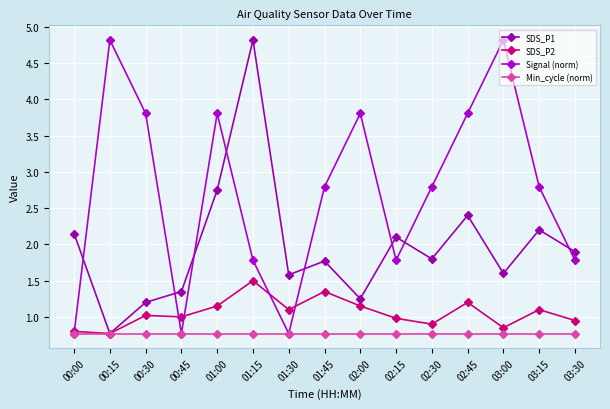

What is the difference between the highest and lowest values at 01:45?

2.0